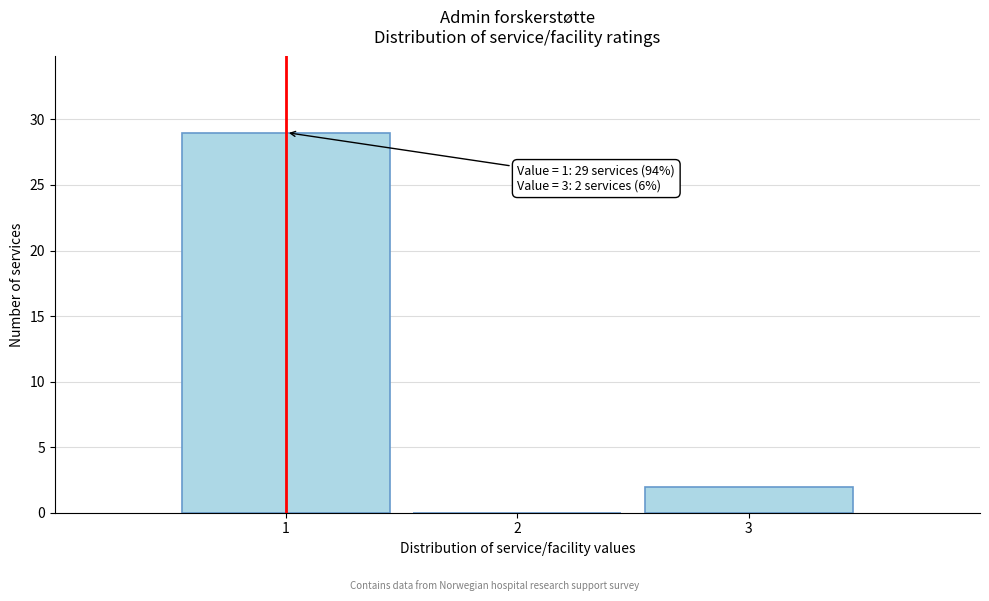

Which range on the x-axis has the tallest bar?

0.5 to 1.5